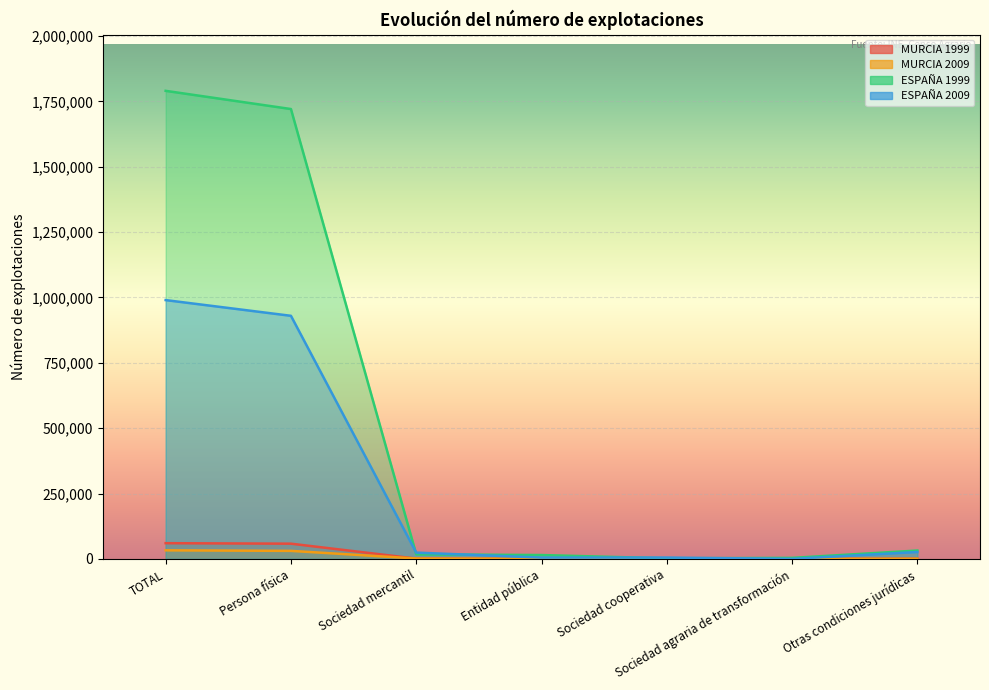

What is the average value of the MURCIA 1999 series?

17135